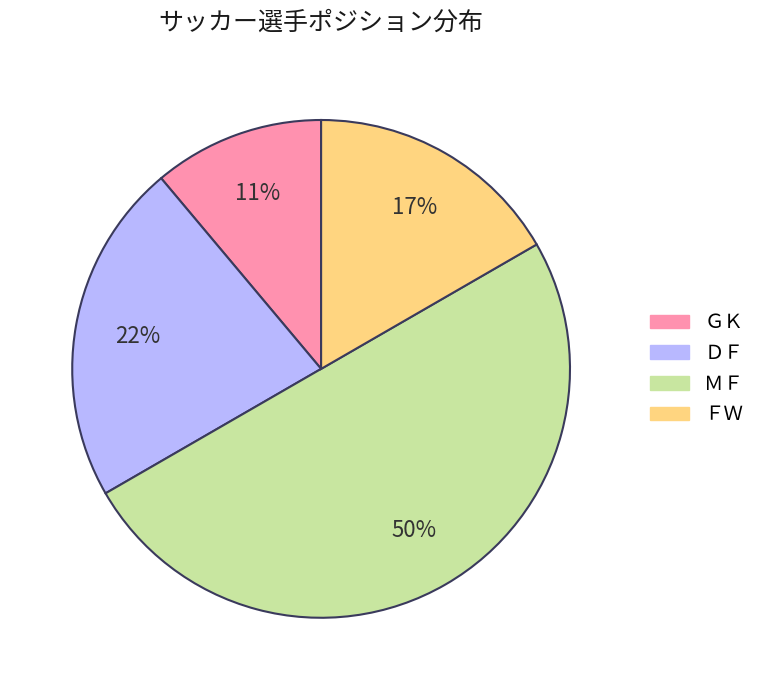

Count the number of slices in the pie.

4